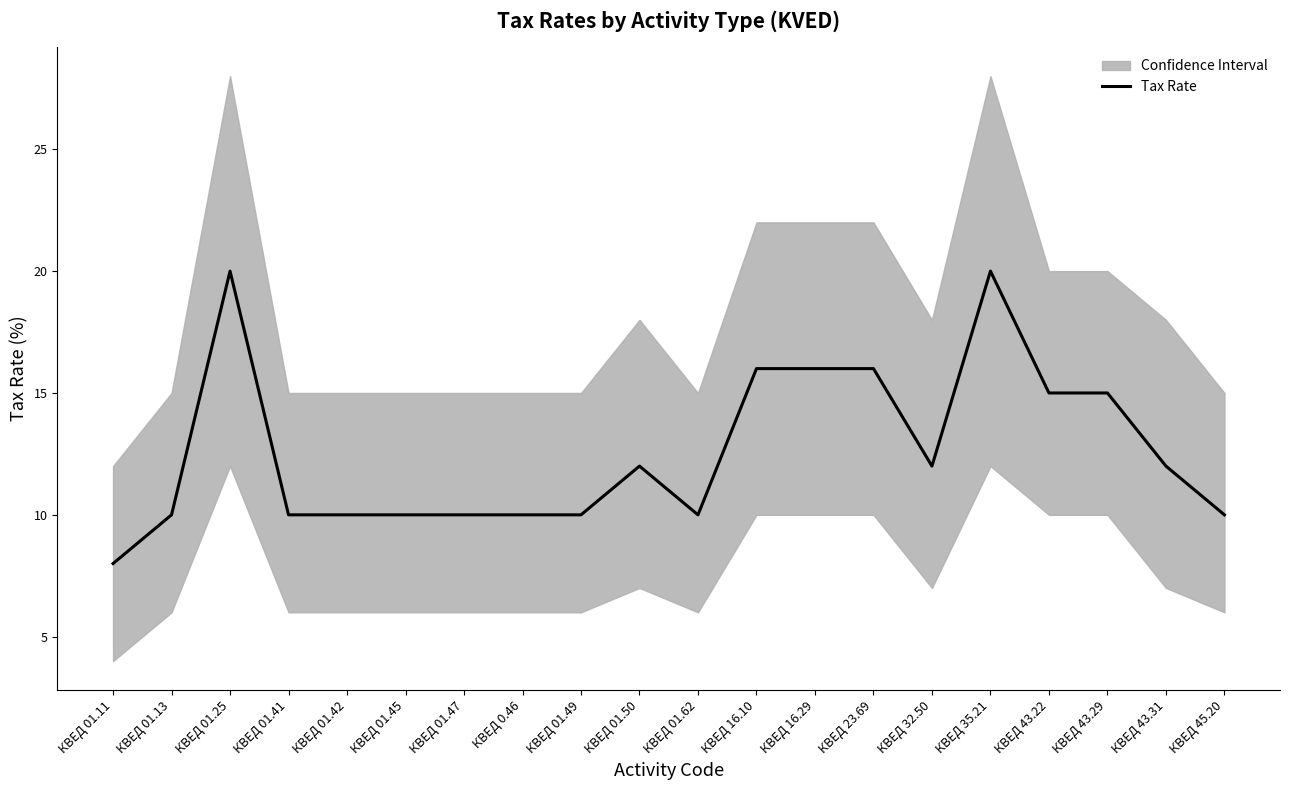

At which category does the data reach its first local peak?

КВЕД 01.25